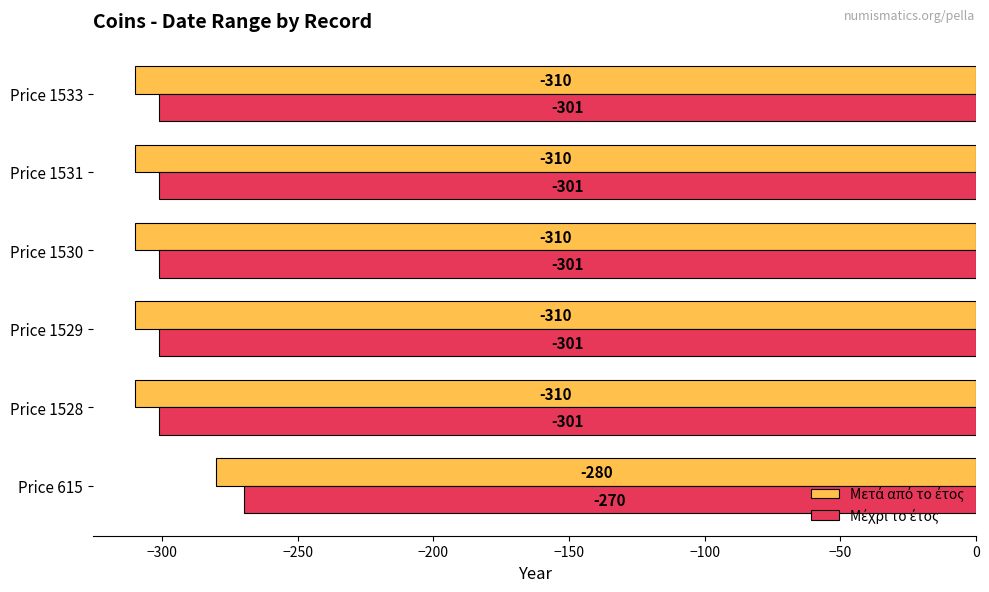

Which label corresponds to the largest value in the chart?

Price 615